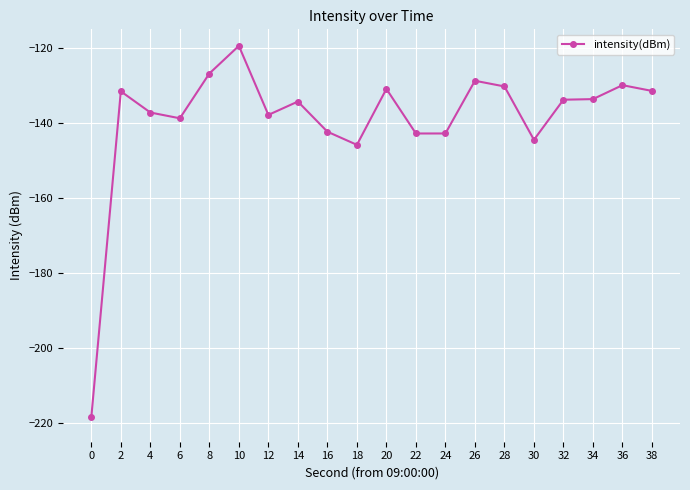

What is the minimum value shown in the chart?

-218.4